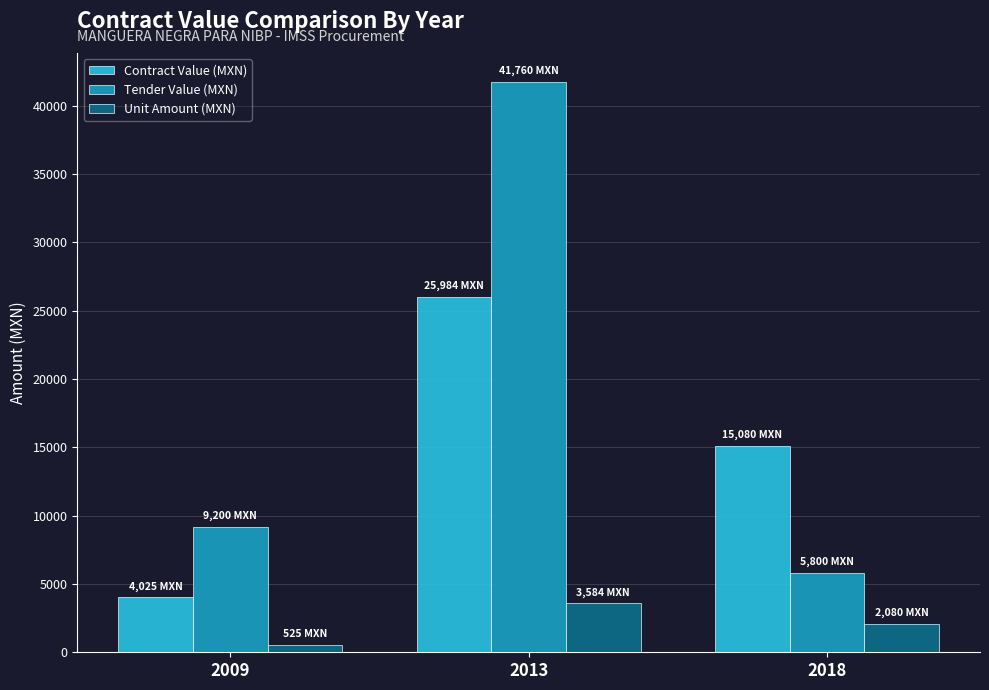

At which label does Contract Value (MXN) reach its peak?

2013